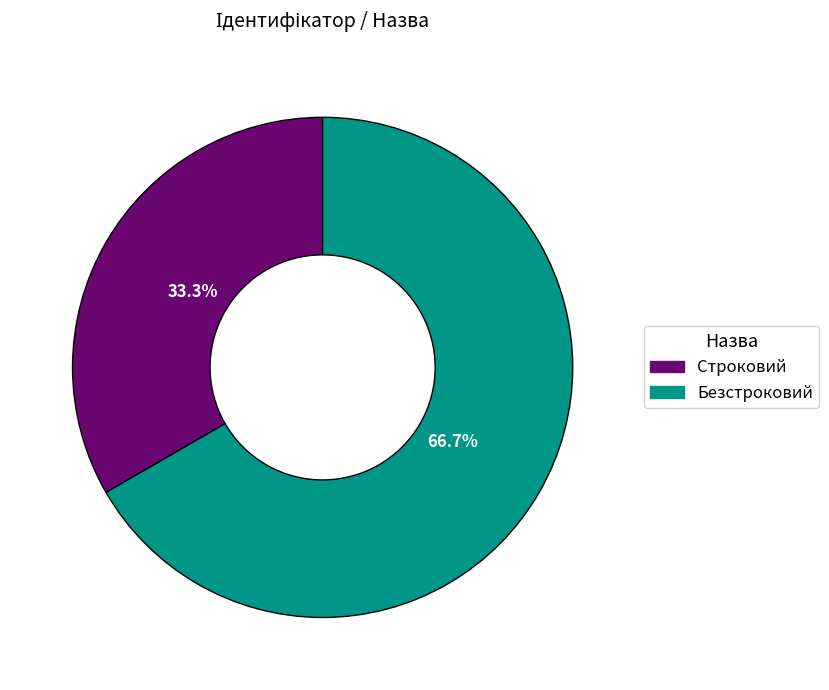

Count the number of slices in the pie.

2